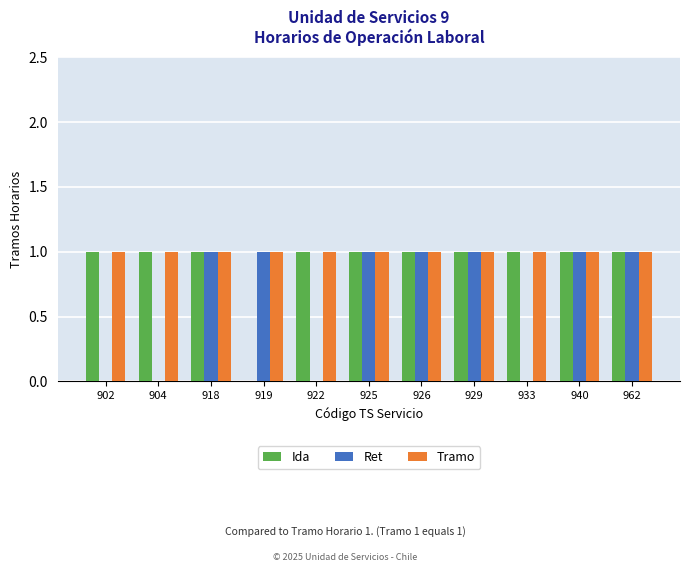

Reading left to right, what are all the values shown in this chart?

Ida: 1	1	1	0	1	1	1	1	1	1	1
Ret: 0	0	1	1	0	1	1	1	0	1	1
Tramo: 1	1	1	1	1	1	1	1	1	1	1